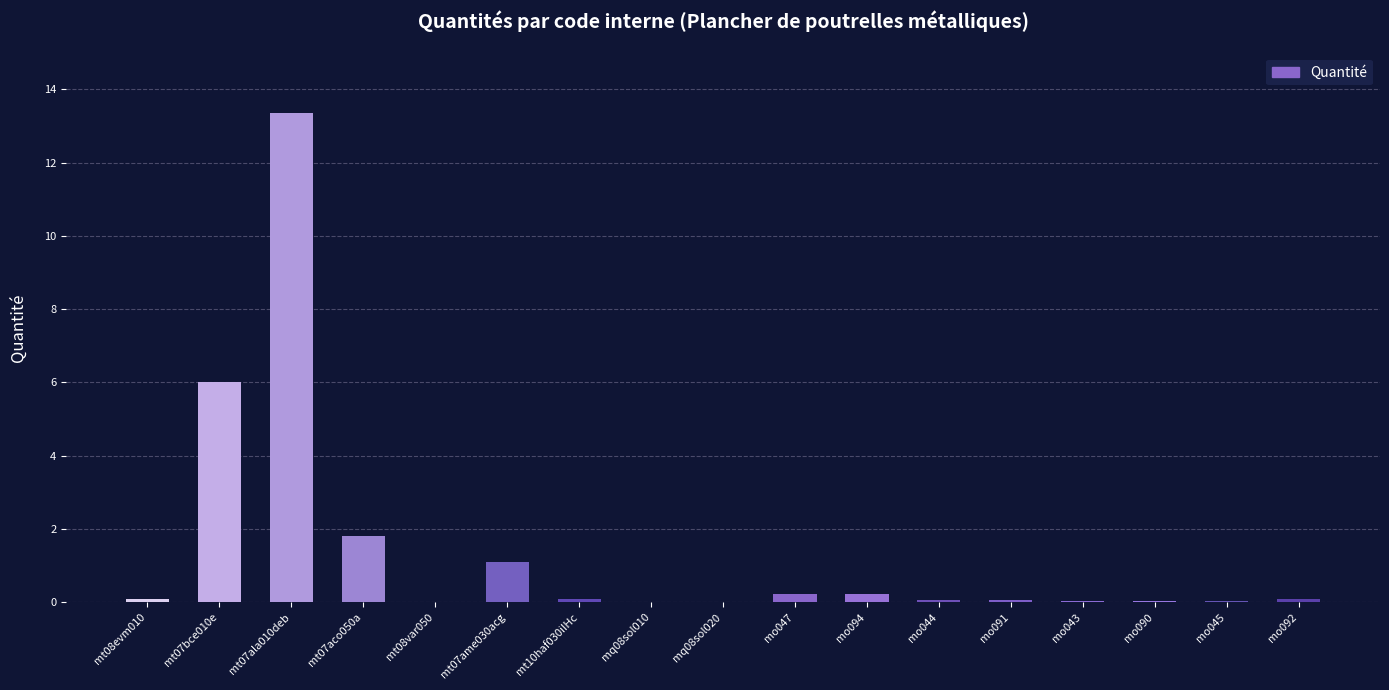

The chart shows a value of 0.1 at mt10haf030iIHc. True or false?

True